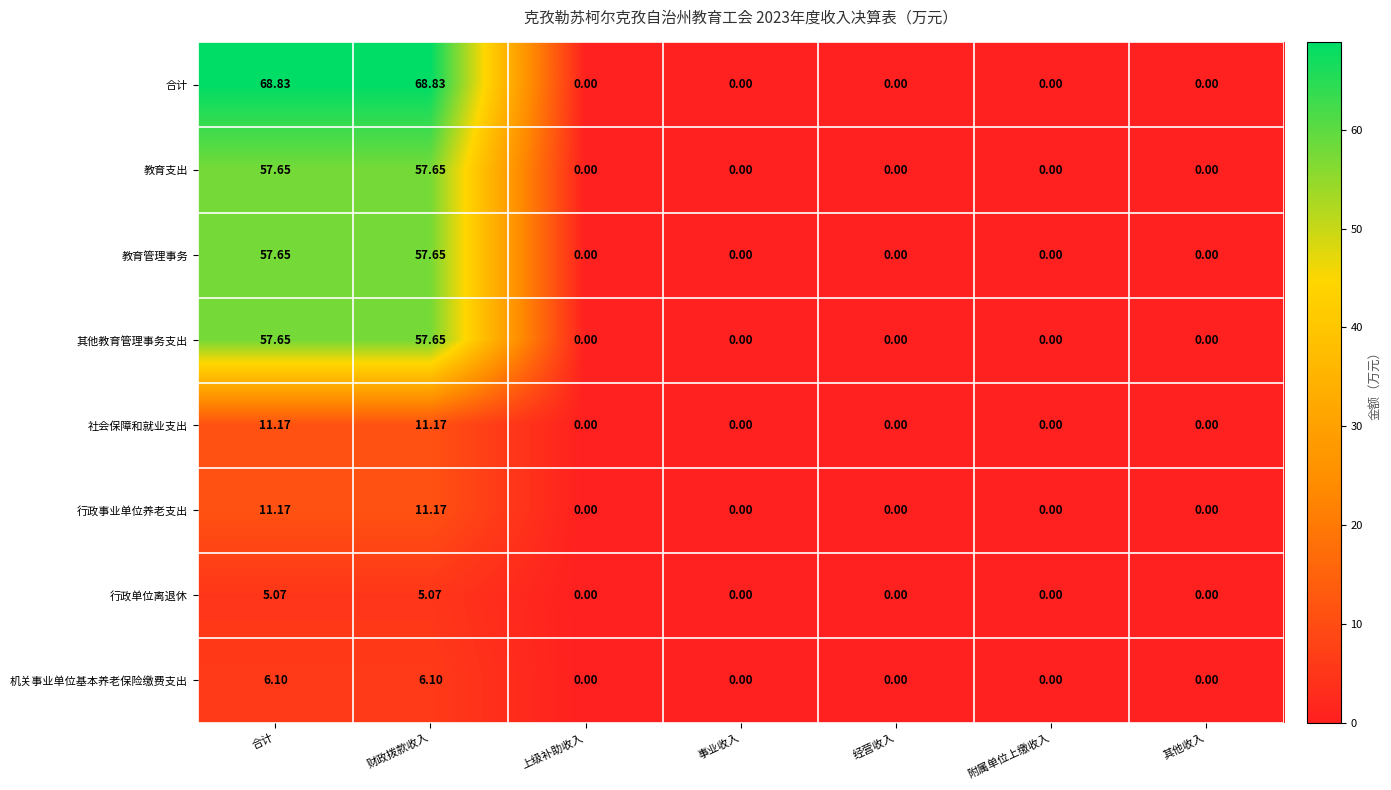

Which series has the largest total across all categories?

合计